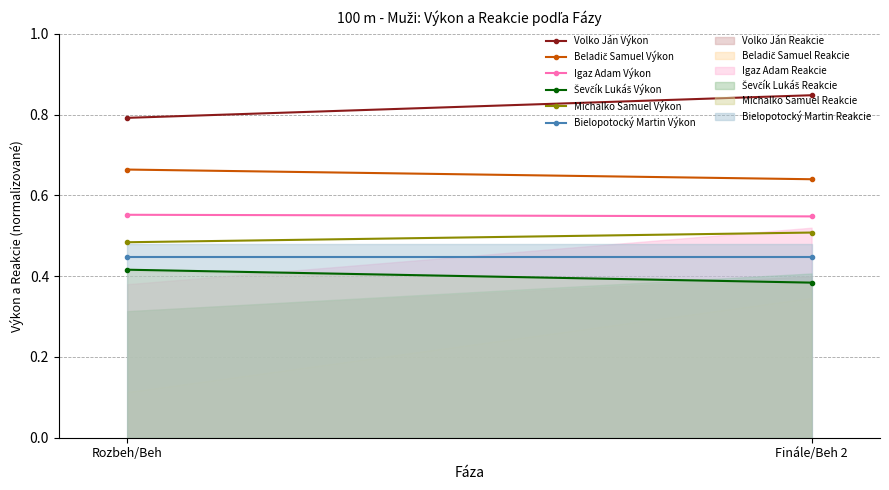

Is it true that Michalko Samuel Výkon equals 0.2 at Finále/Beh 2?

False